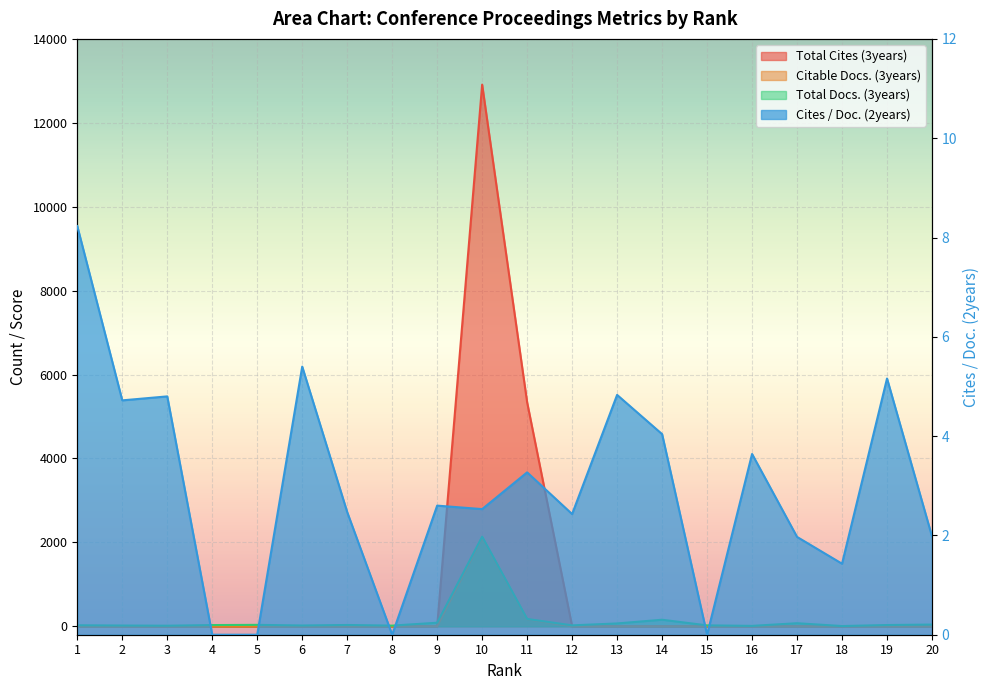

What is the value of the Cites / Doc. (2years) point at the 3rd from the left?

4.8